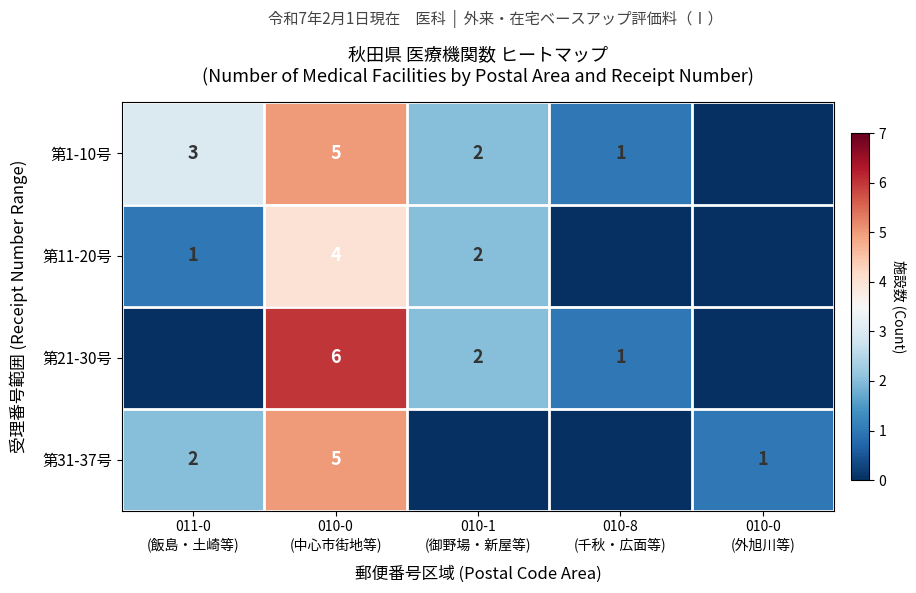

Rank the series at 010-1 (御野場・新屋等) from highest to lowest value.

第1-10号, 第11-20号, 第21-30号, 第31-37号